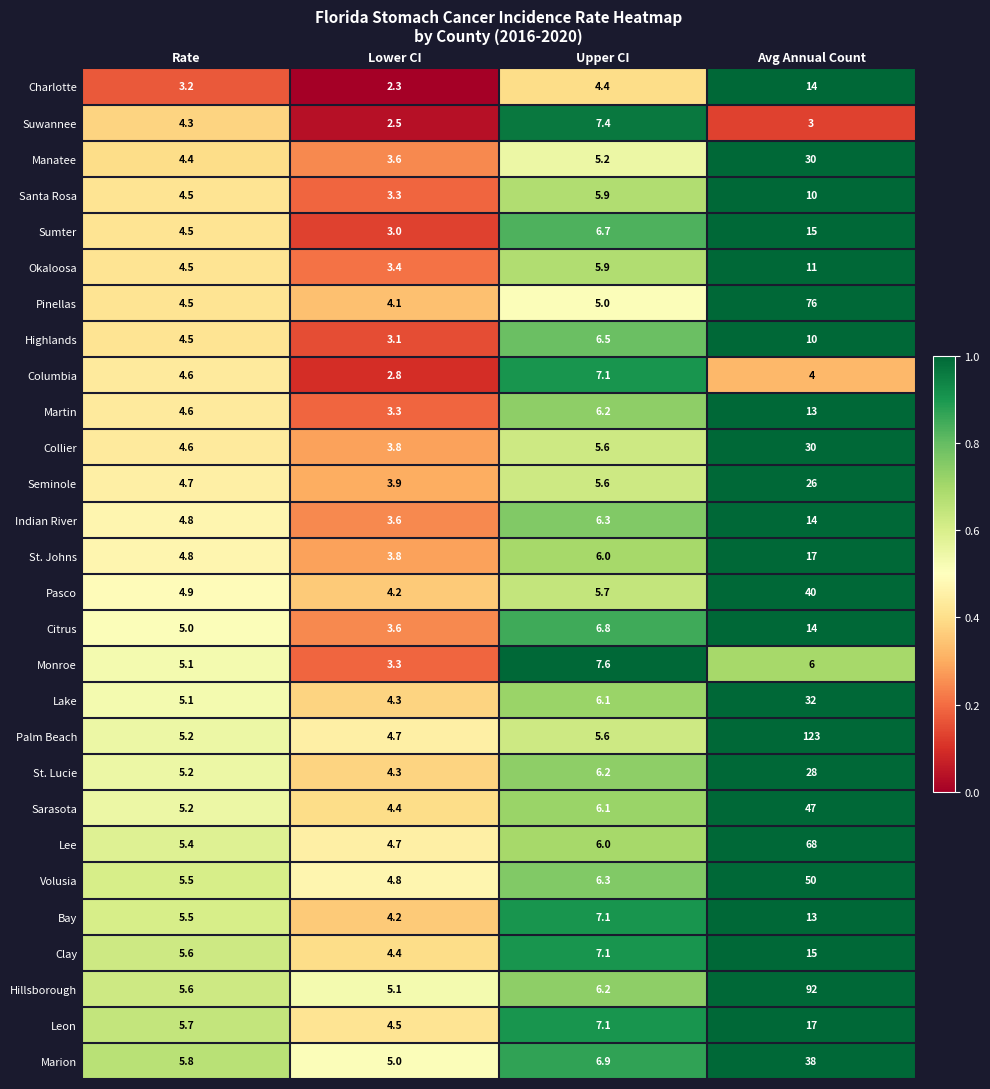

Which series has the widest spread of values?

Palm Beach